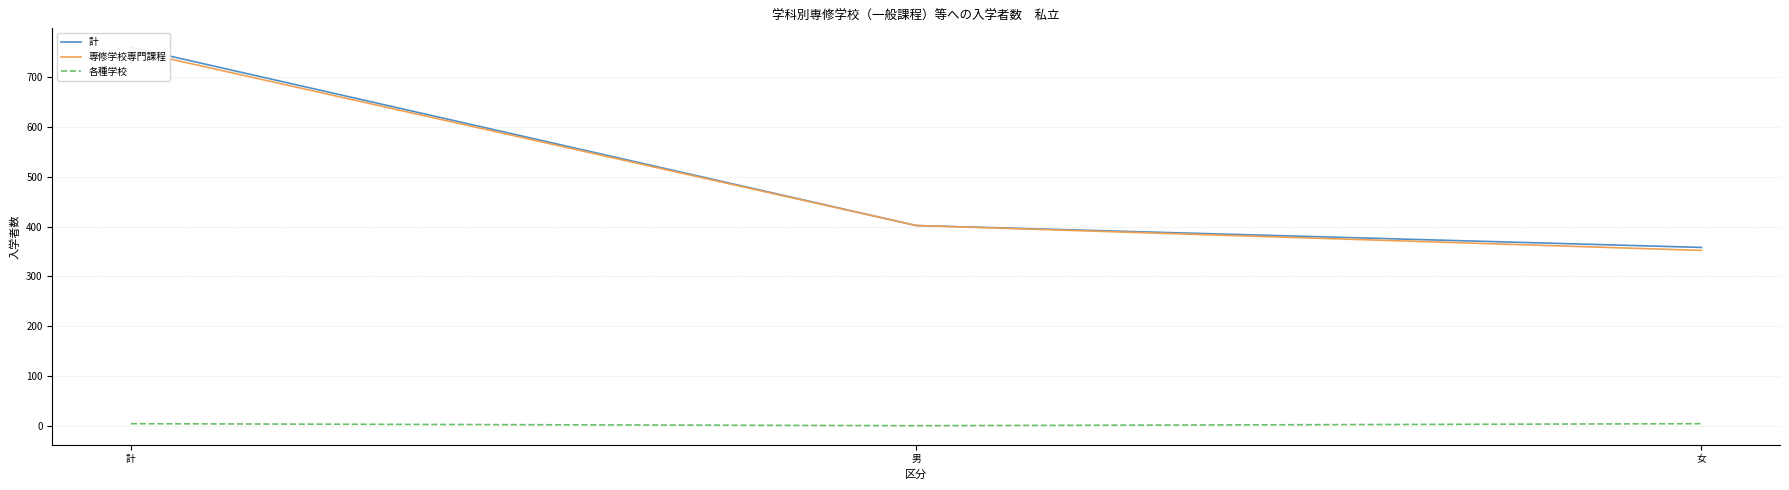

Is it true that 各種学校 equals 4 at 計?

True